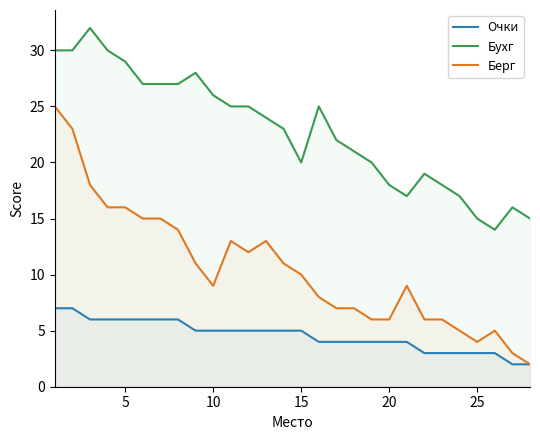

At how many categories does at least one series exceed 27?

6